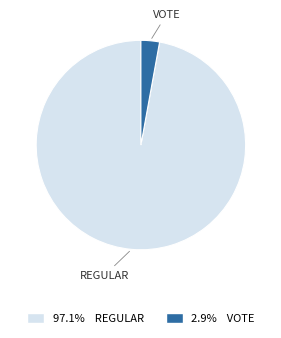

Which category has the smallest portion of the pie?

VOTE